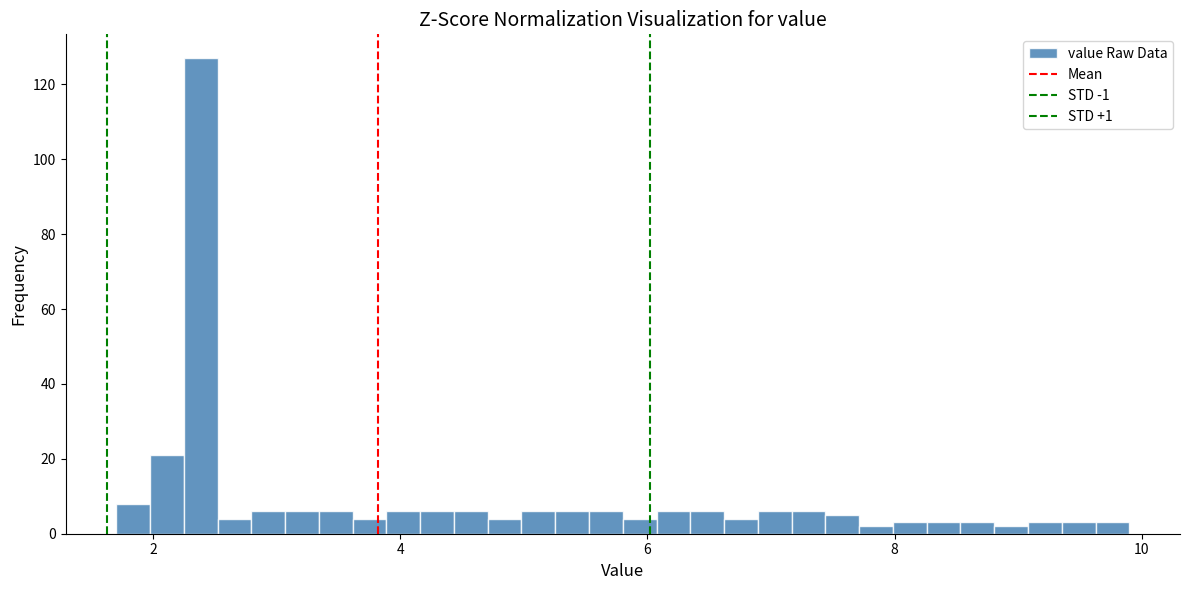

Read against the x-axis, roughly where is the centre of the tallest bar?

2.4